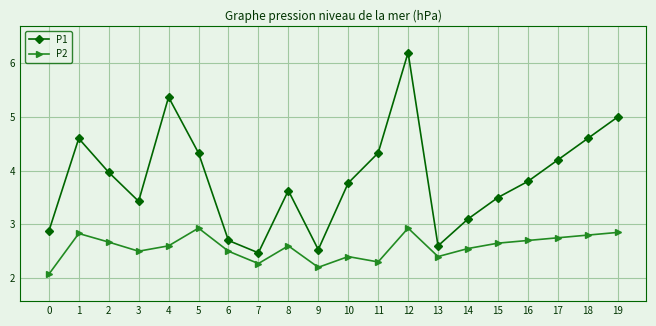

What is the spread (max minus min) of values at 5?

1.4